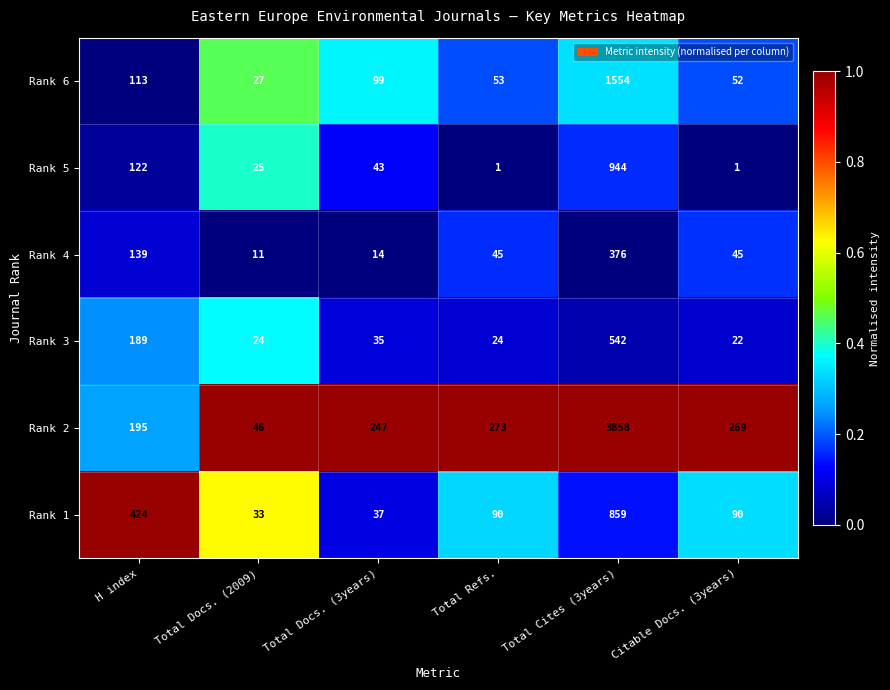

Rank the series at Total Docs. (2009) from lowest to highest value.

Rank 4, Rank 3, Rank 5, Rank 6, Rank 1, Rank 2